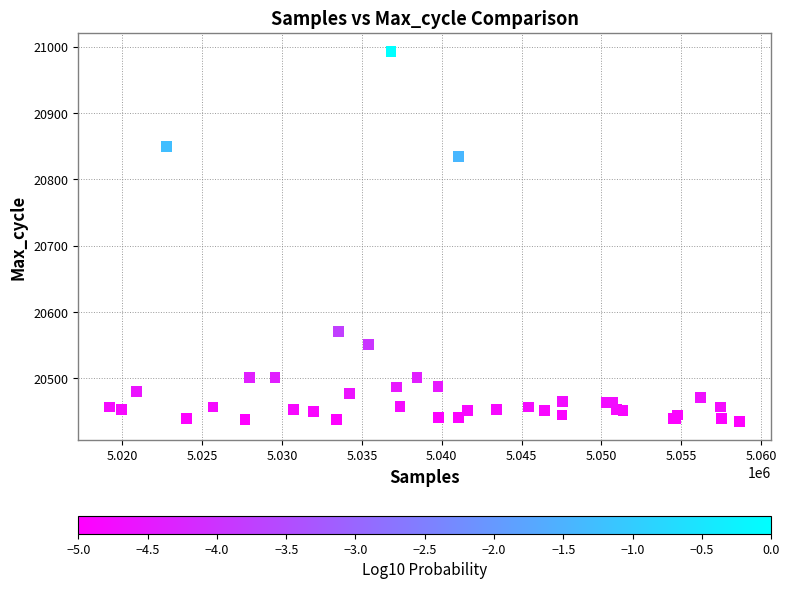

What Y value in the scatter plot is closest to 20714?

20834